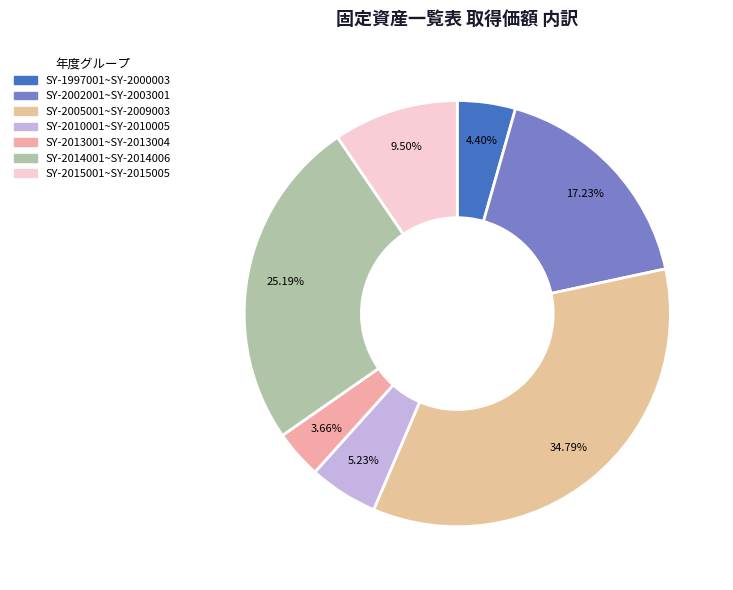

Is there any slice that represents more than half of the pie?

No